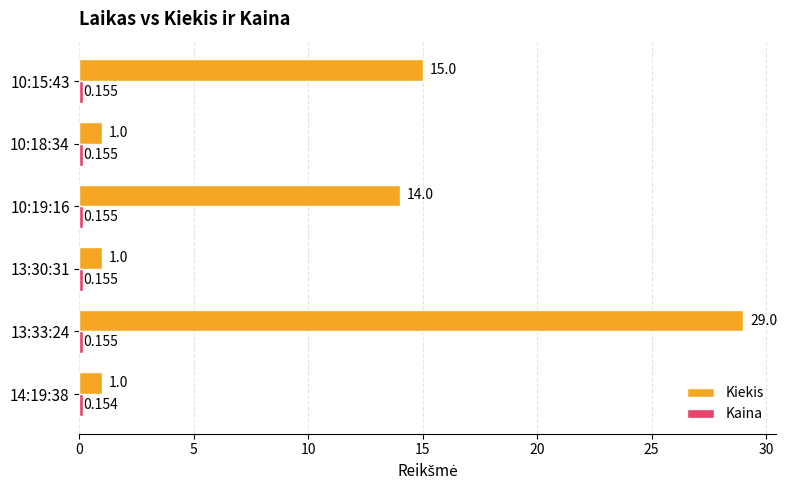

What is the difference between the second highest and minimum values in the Kiekis series?

14.0